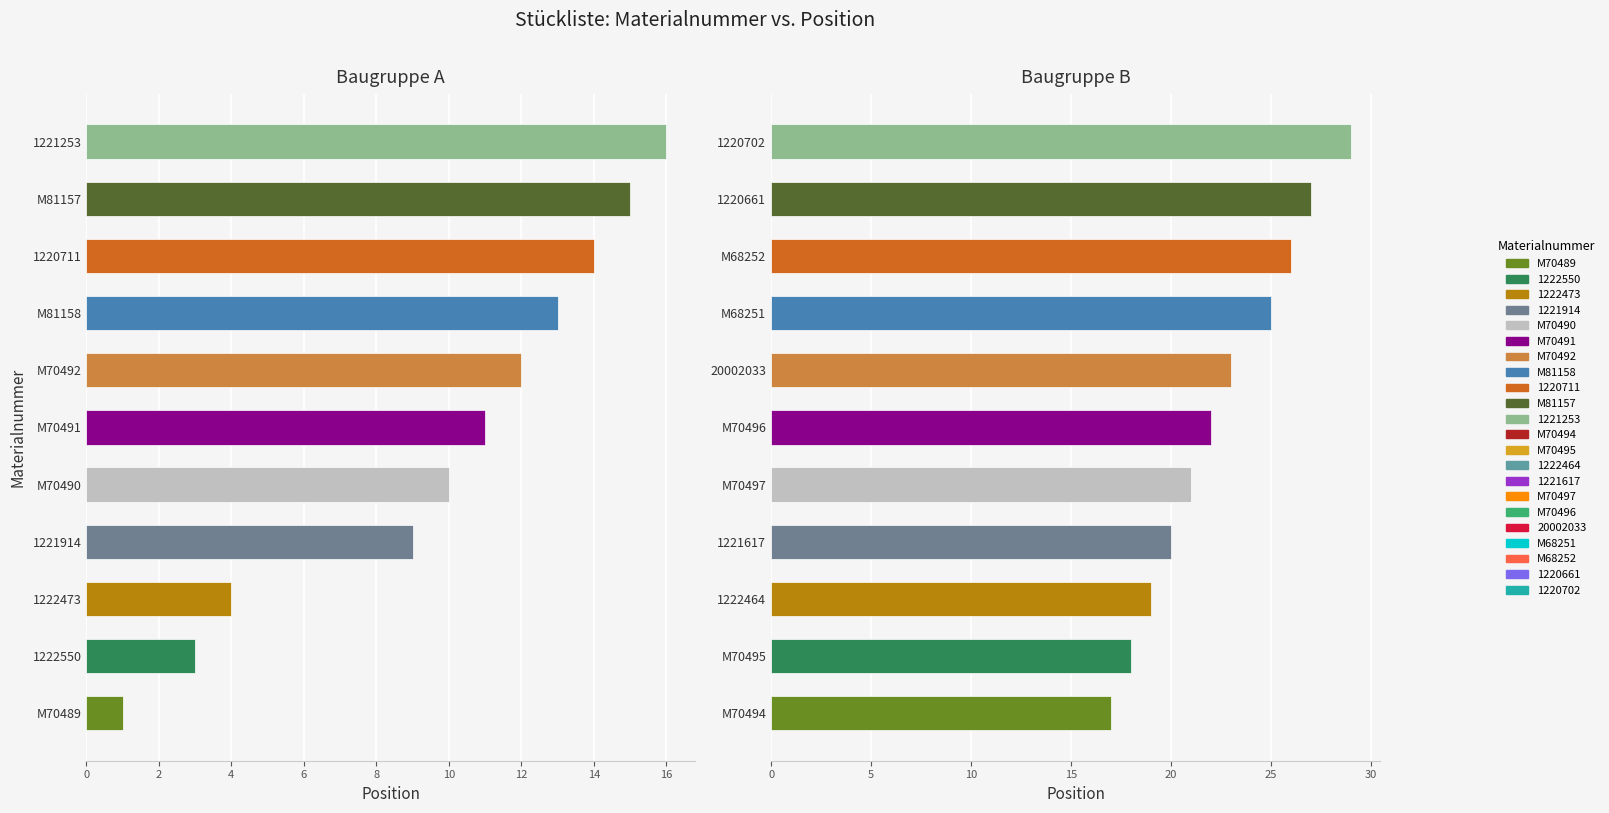

What is the greatest value displayed?

29